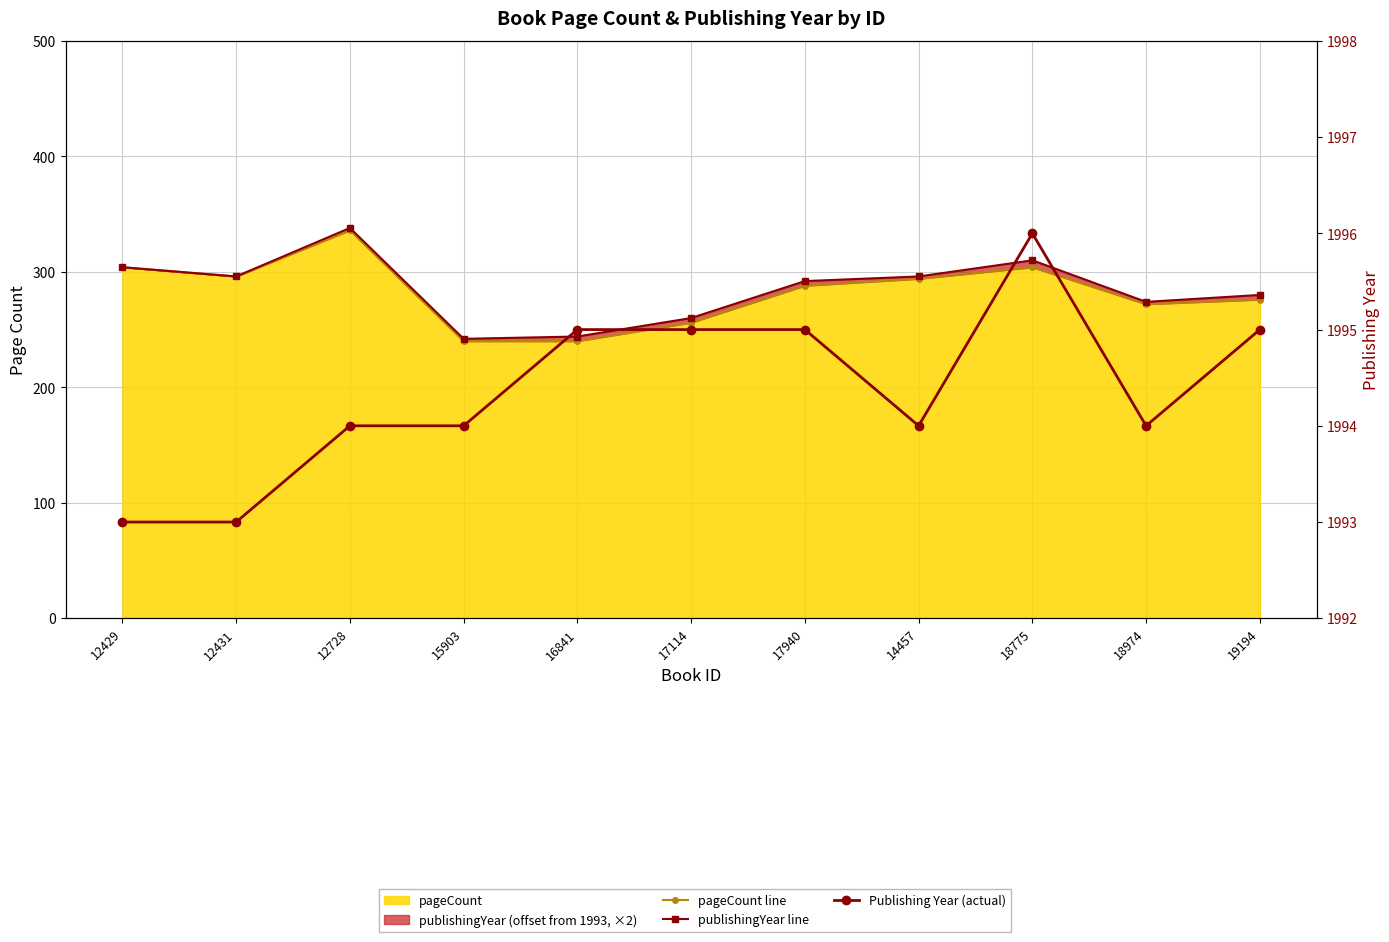

What is the sum of the Publishing Year (actual) values at 15903 and 14457?

3988